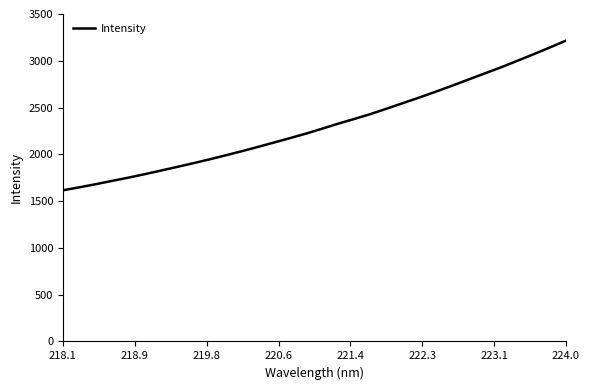

What is the difference between the maximum and minimum values?

1599.7